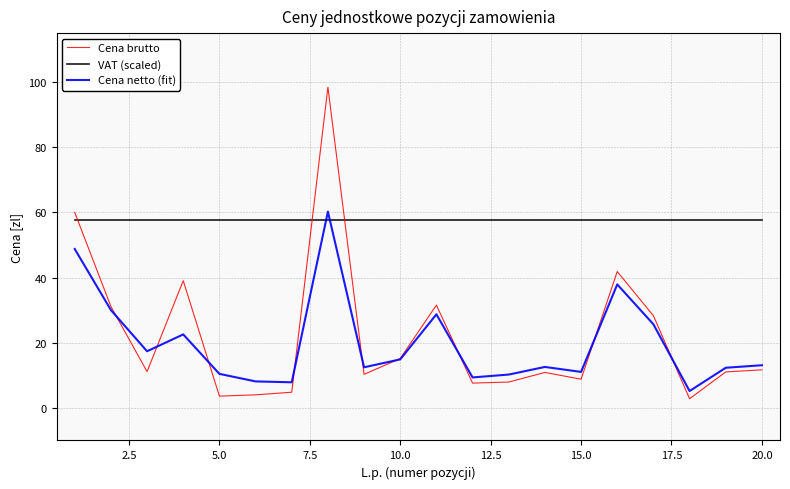

What is the minimum value shown in the chart?

2.8